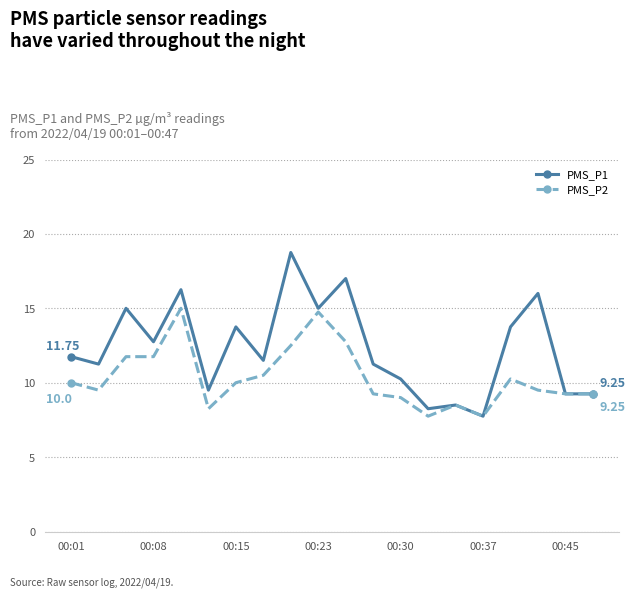

List the series in order of their peak value, lowest first.

PMS_P2, PMS_P1